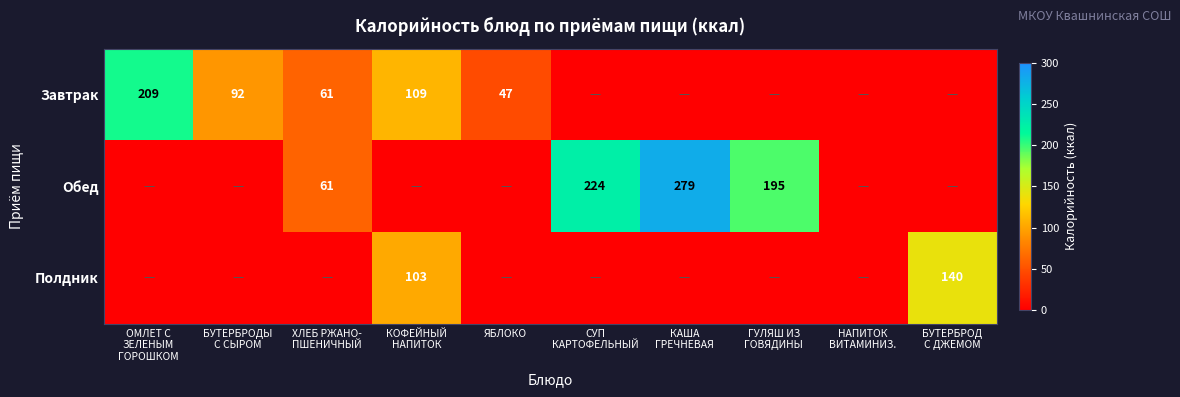

The Завтрак series shows 47 at ЯБЛОКО. True or false?

True